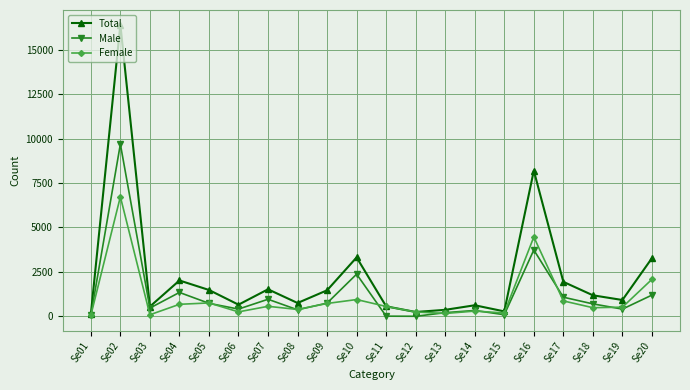

What is the value of the Female point at the 20th from the left?

2080